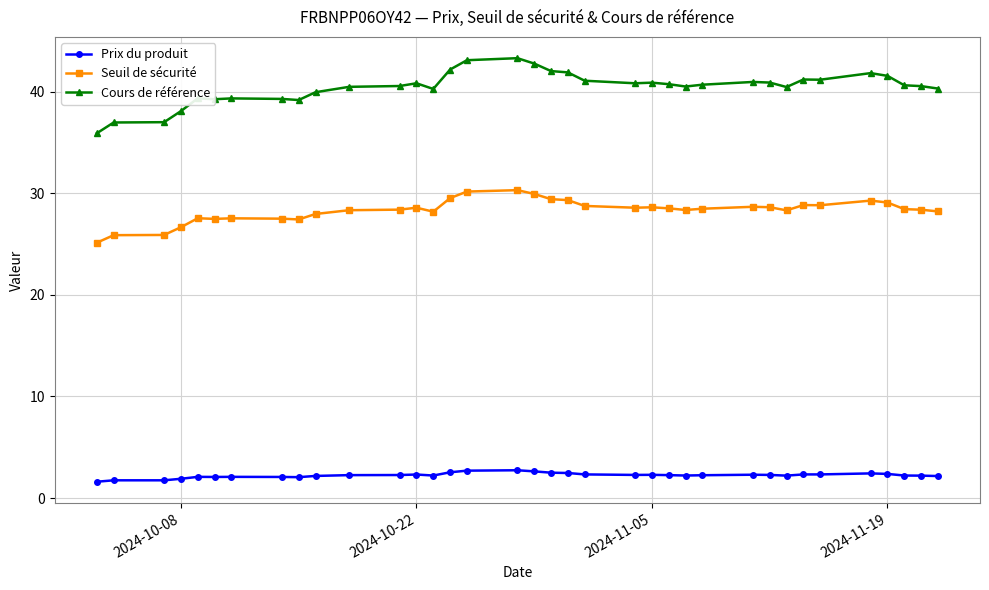

Is this an area chart (filled region under the line)?

No